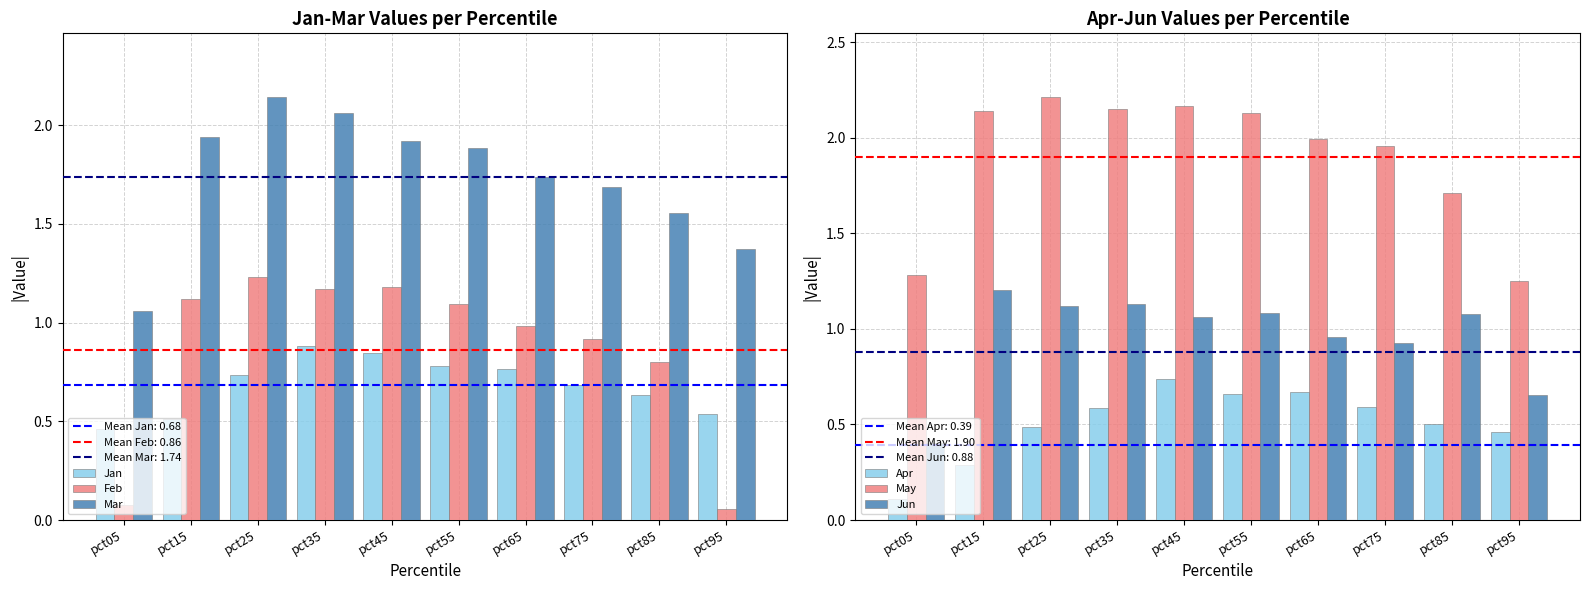

Between pct65 and pct95, which is larger?

pct65